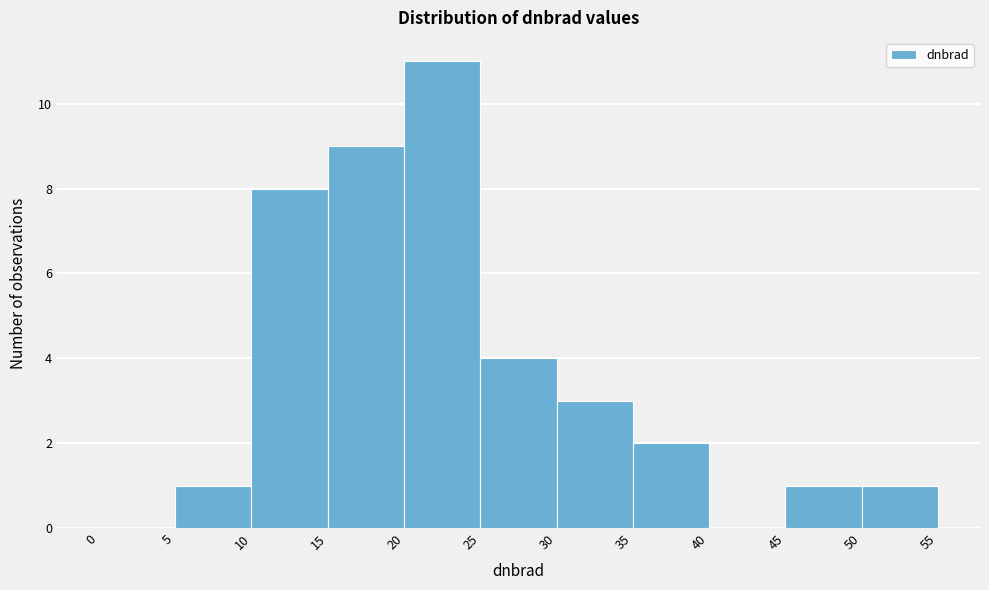

How tall is the bar that spans 10 to 15 on the x-axis? The values are not printed on the chart, so give them approximately, as read against the axis.

8